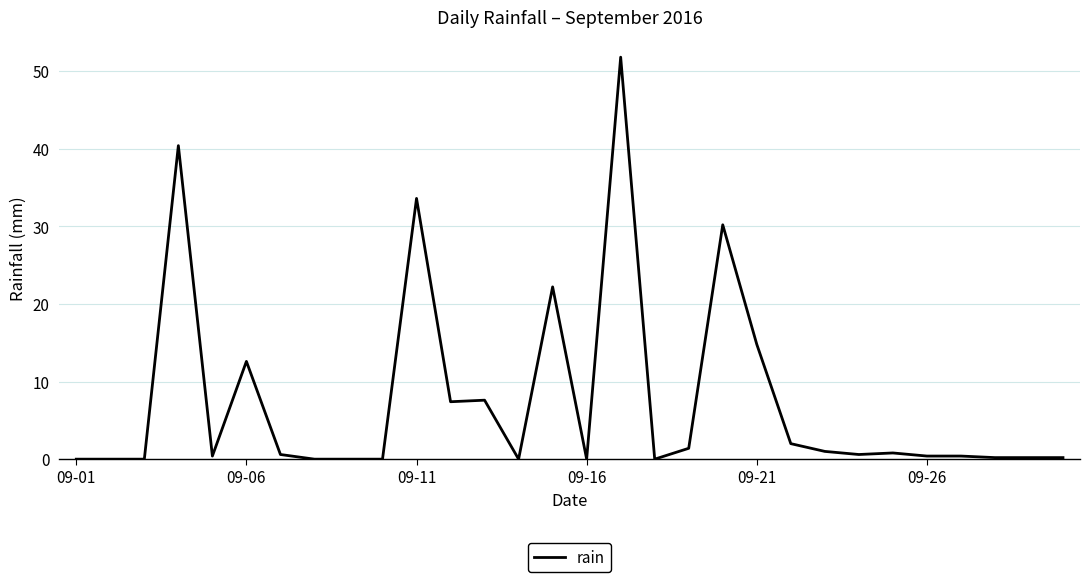

What is the maximum value shown in the chart?

51.8